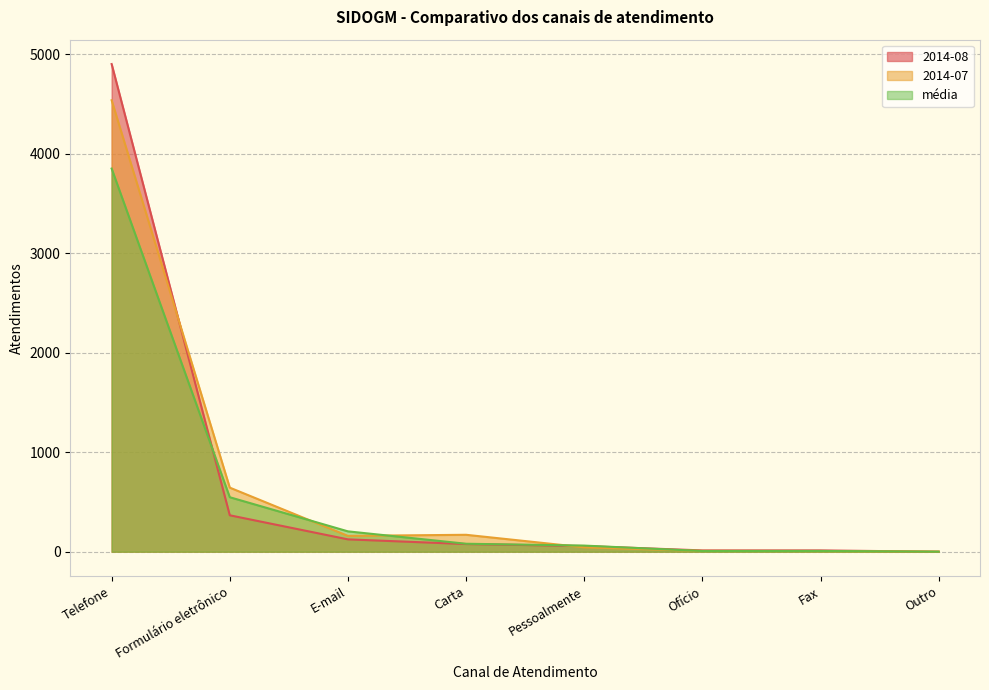

At which category is the sum across all series the highest?

Telefone